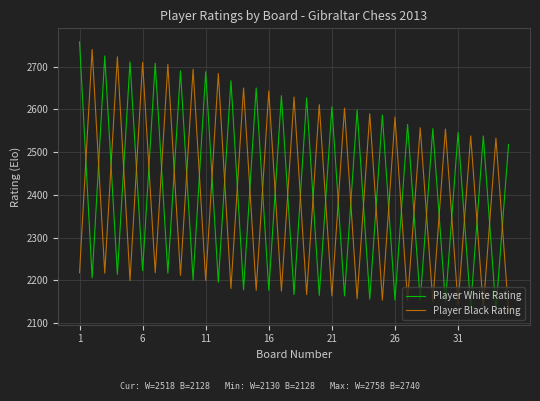

How many lines are shown in the chart?

2